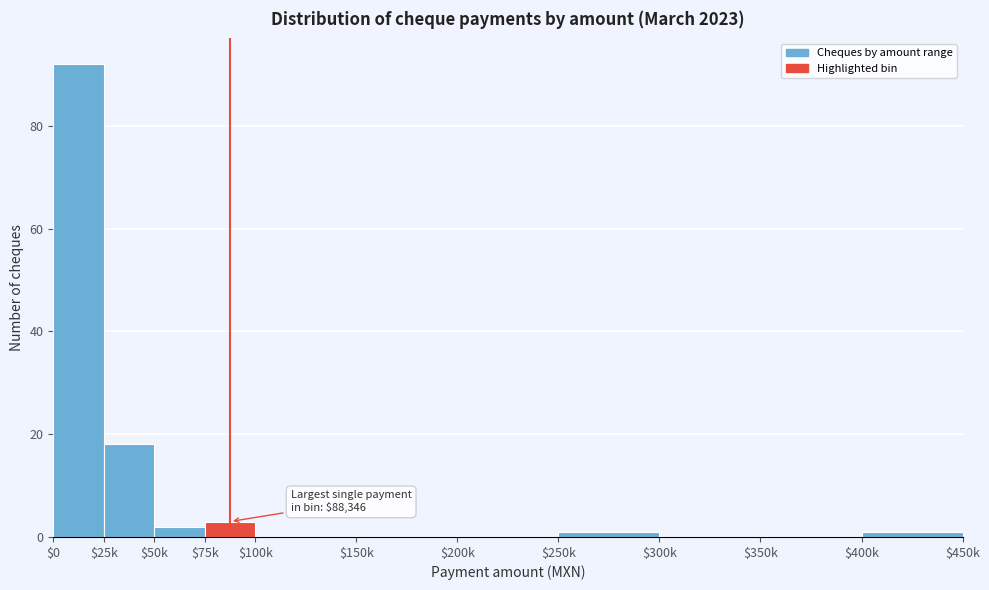

What is the maximum value shown in the chart?

92